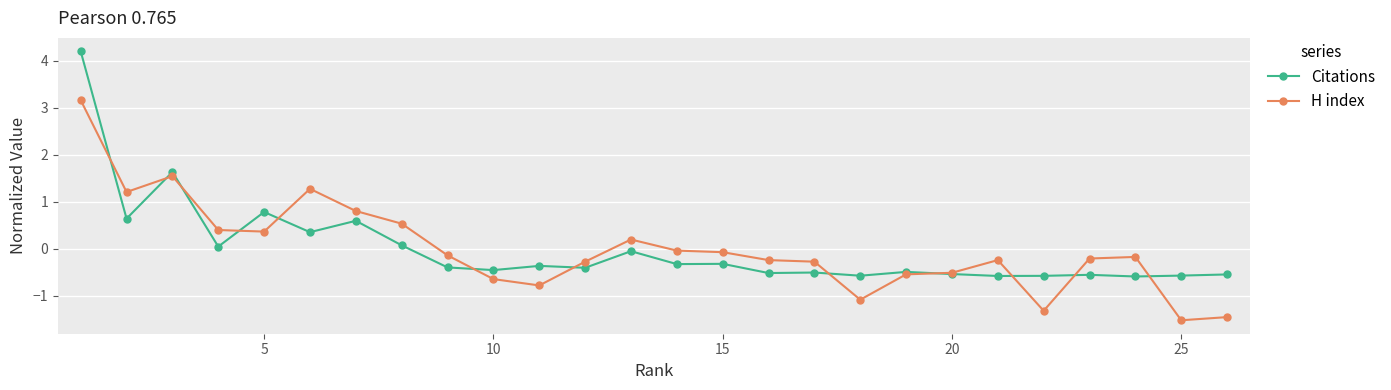

True or false: H index has more than 0 points higher than both neighbors.

True